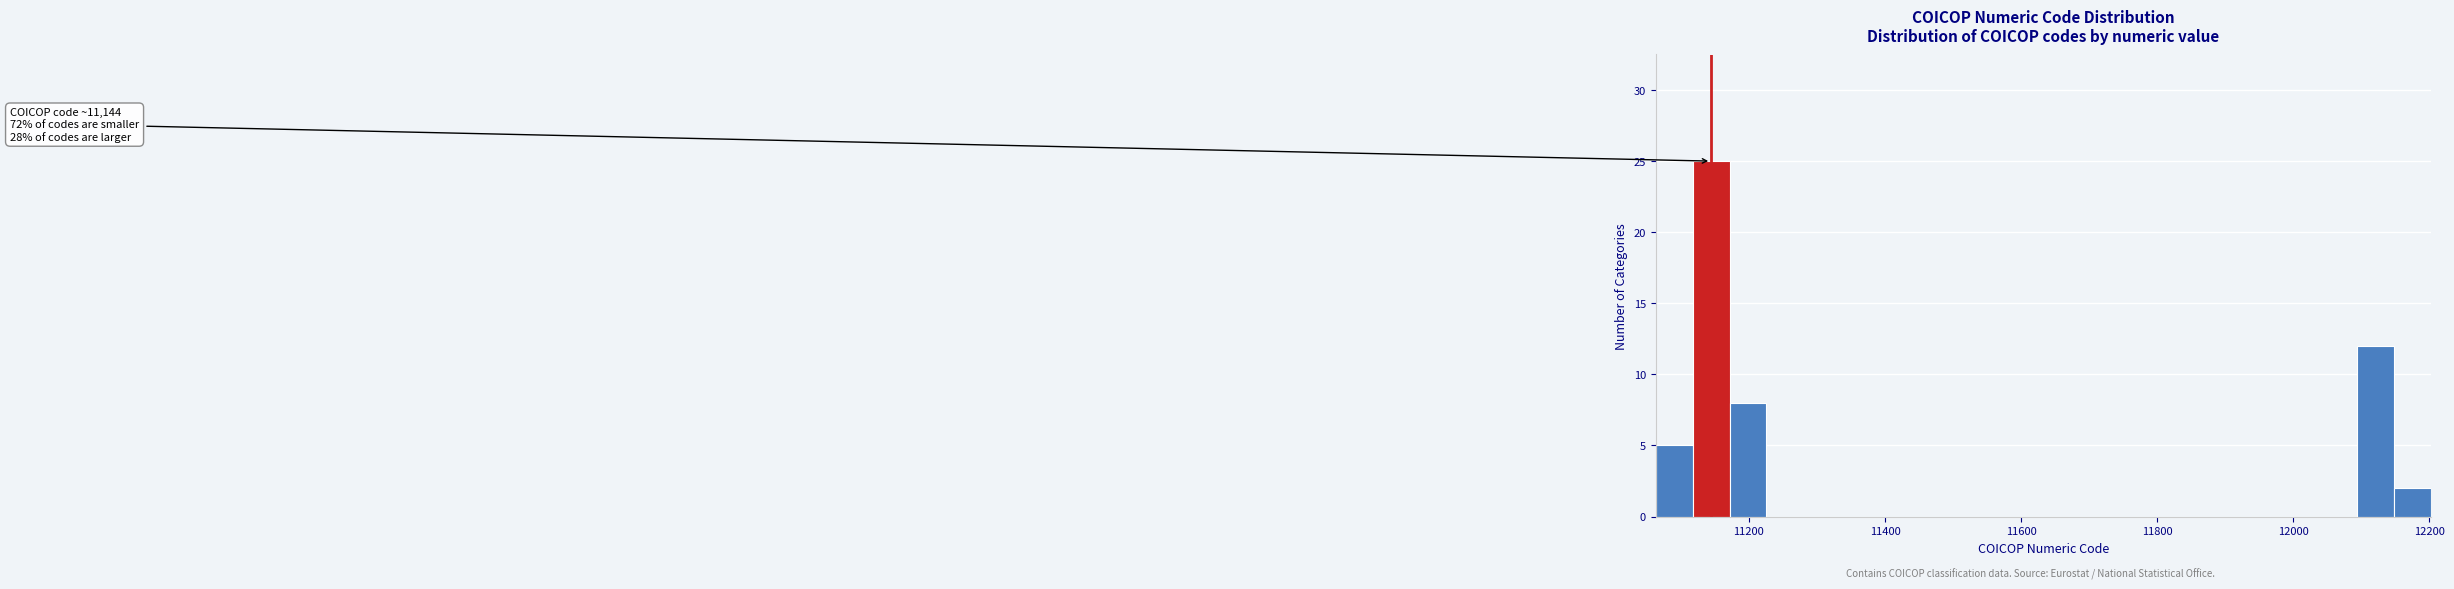

Read against the x-axis, roughly where is the centre of the tallest bar?

11140